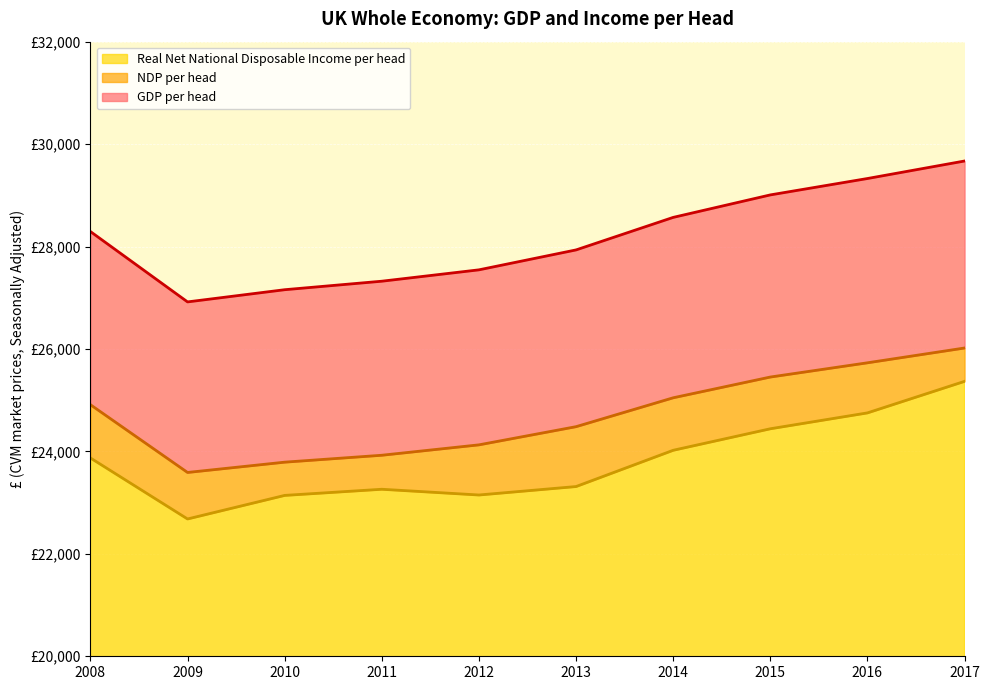

Does the chart display data point markers on the line(s)?

No